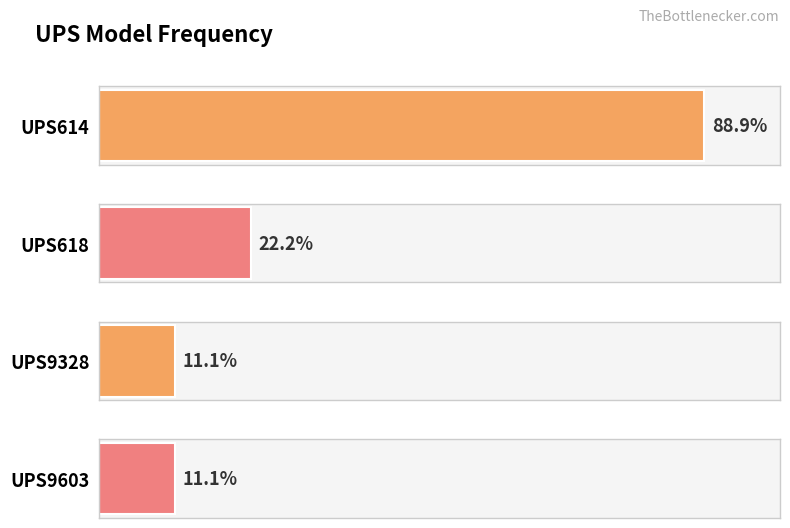

Does the chart contain any negative values?

No